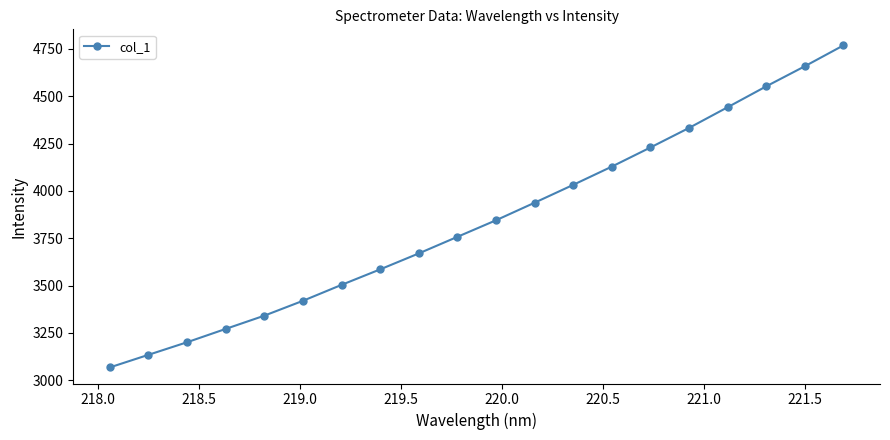

Does the chart have visible grid lines?

No